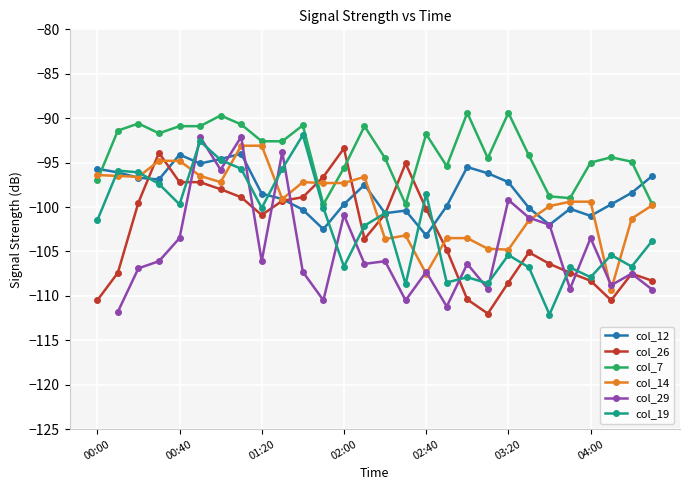

How many lines are shown in the chart?

6